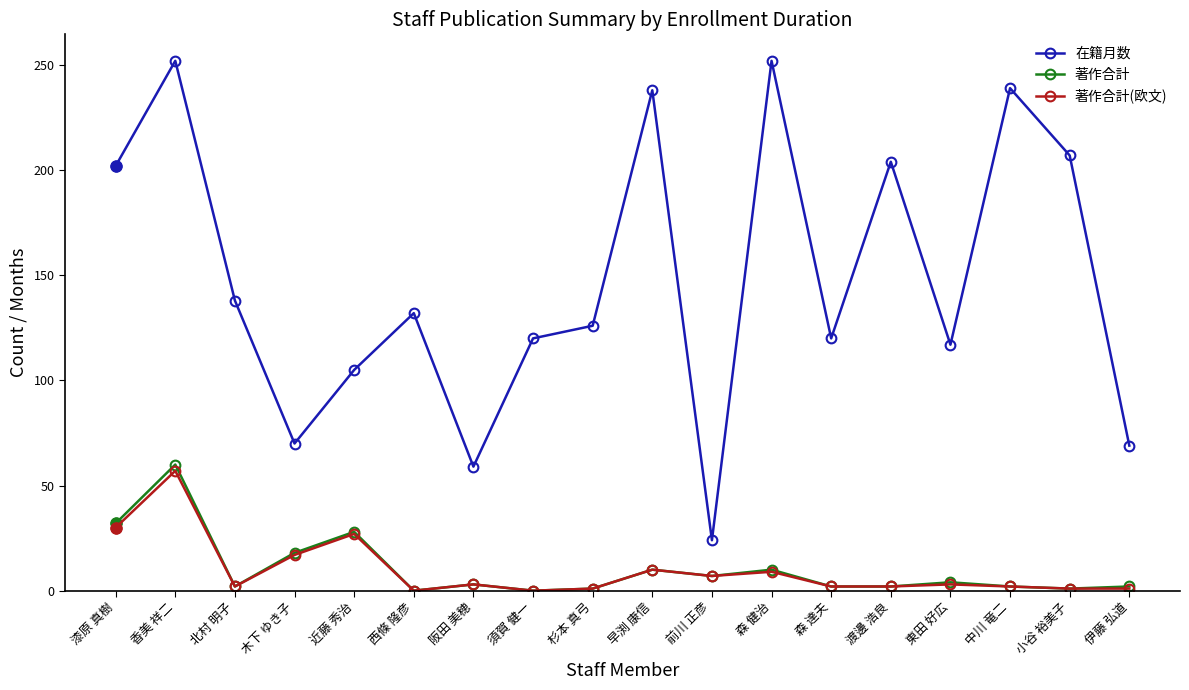

What is the difference between the highest and lowest values at 阪田 美穂?

56